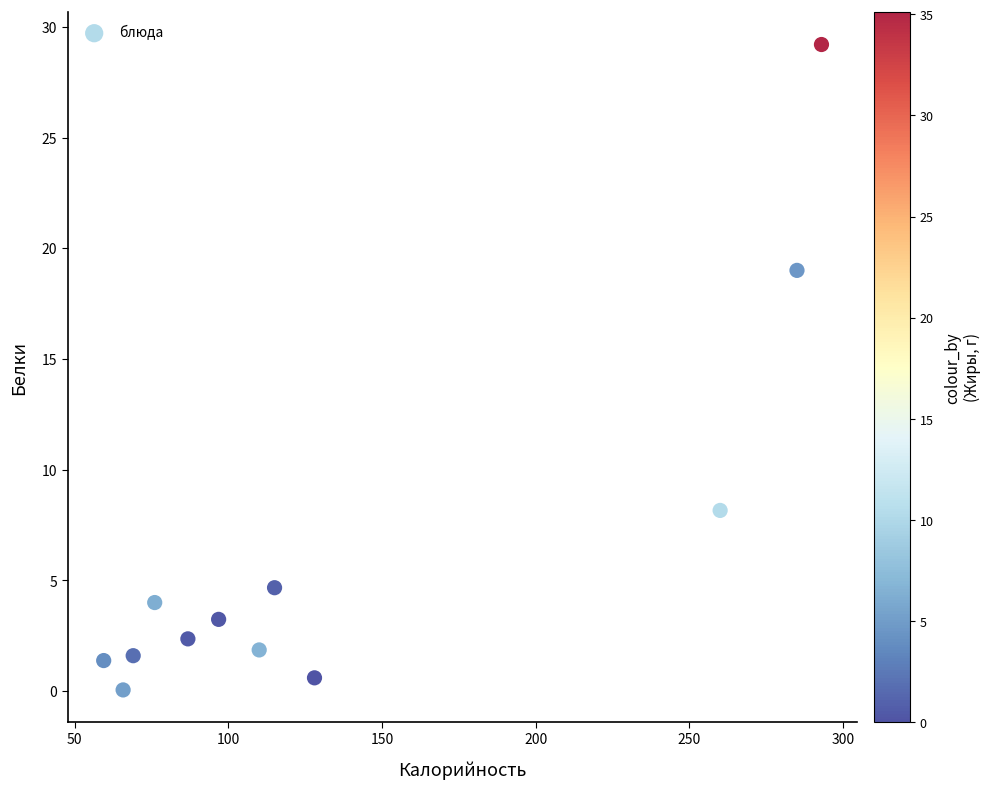

What Y value in the scatter plot is closest to 14?

19.0